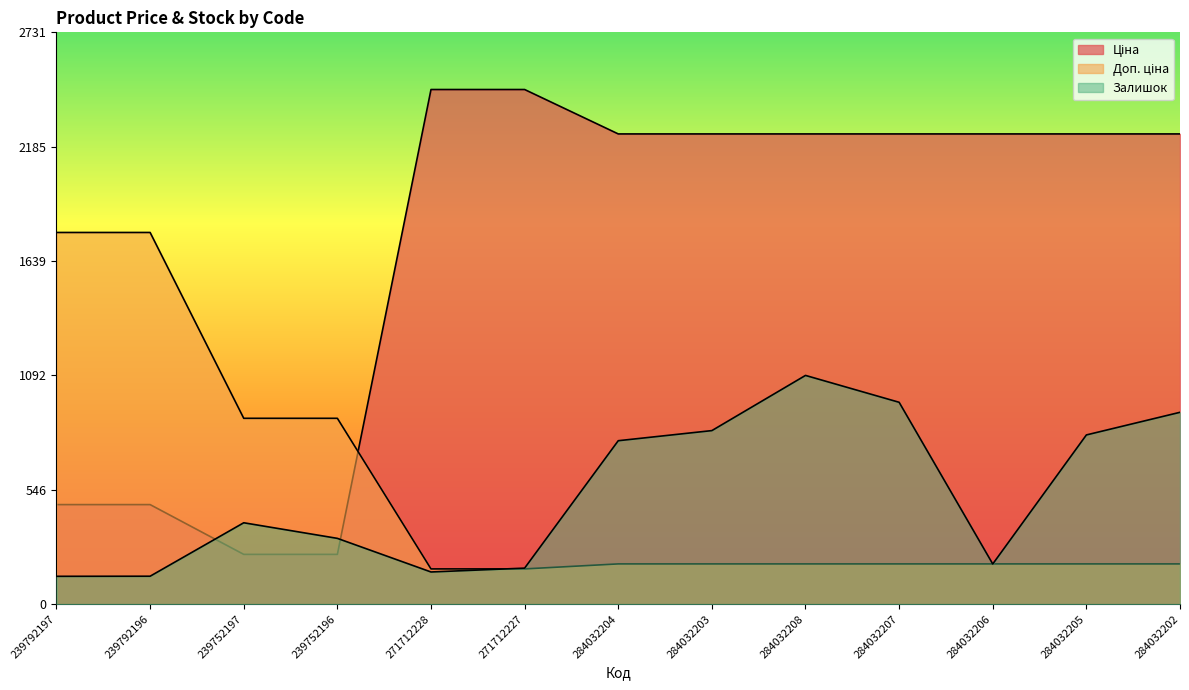

At 284032207, list the series in order from smallest to largest.

Доп. ціна, Залишок, Ціна